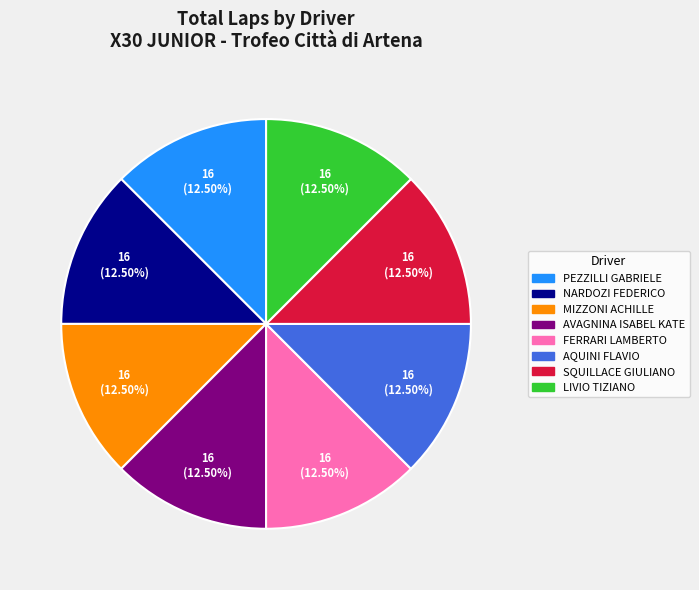

How many segments does this pie chart have?

8